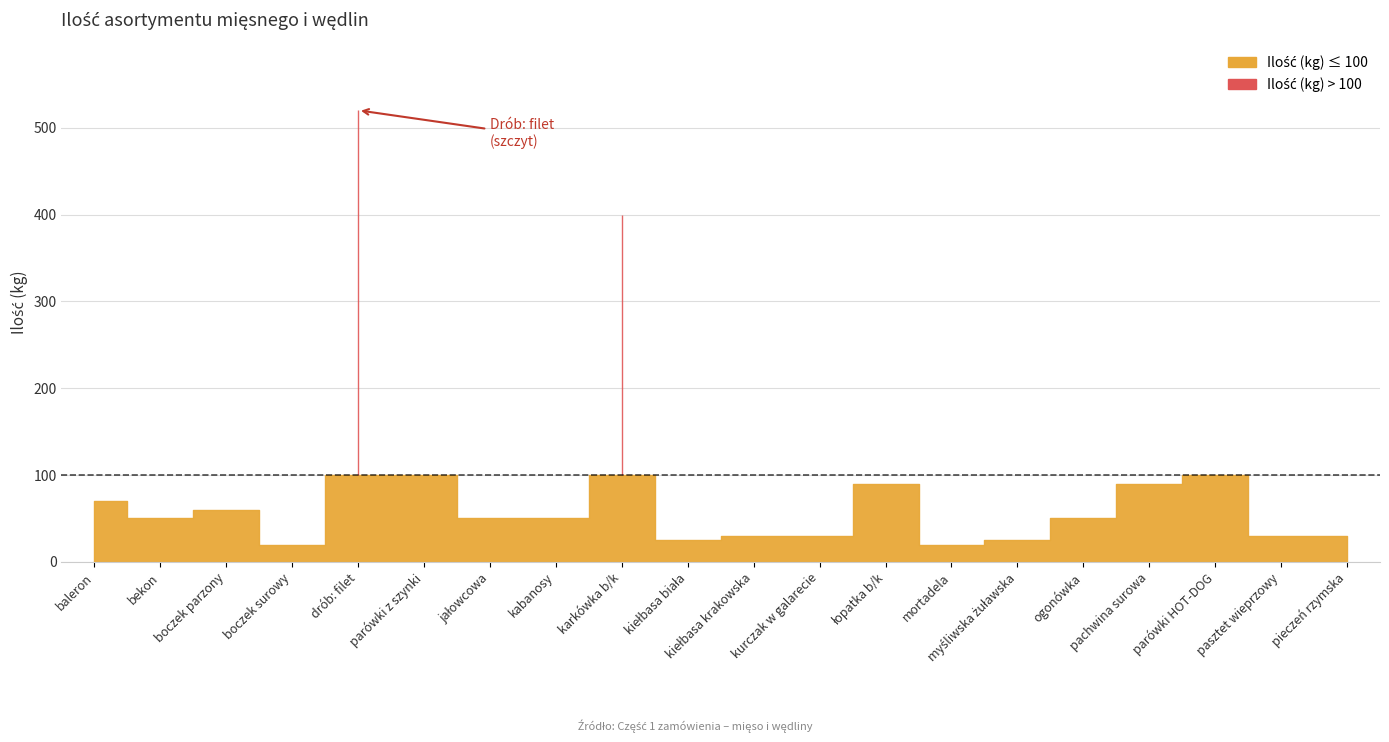

Where is the data nearest to the value 270?

karkówka b/k